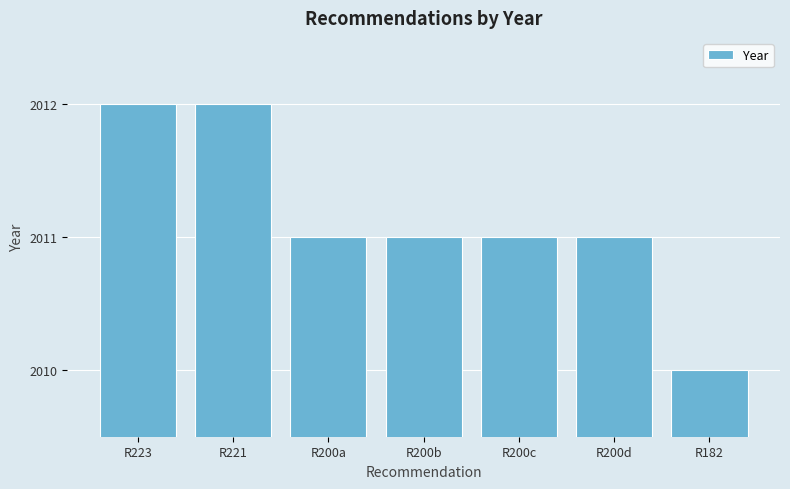

The chart shows a value of 861 at R223. True or false?

False